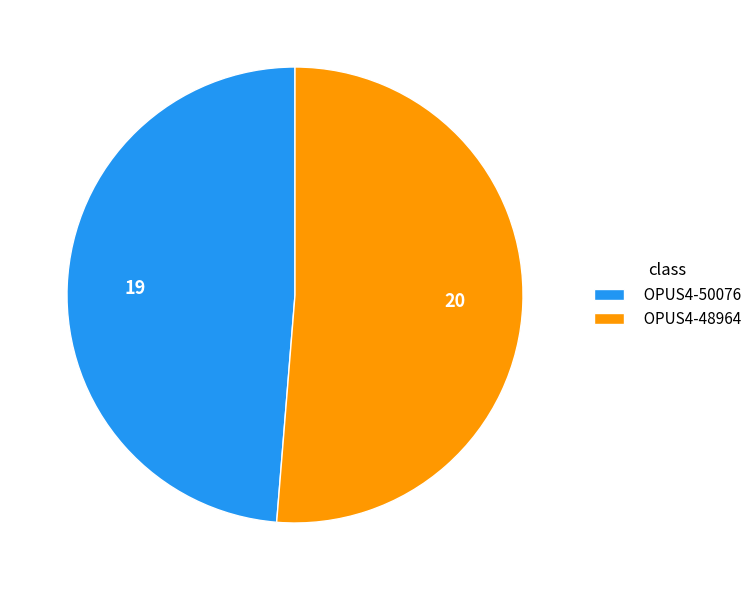

What is the smallest slice in the pie chart?

OPUS4-50076